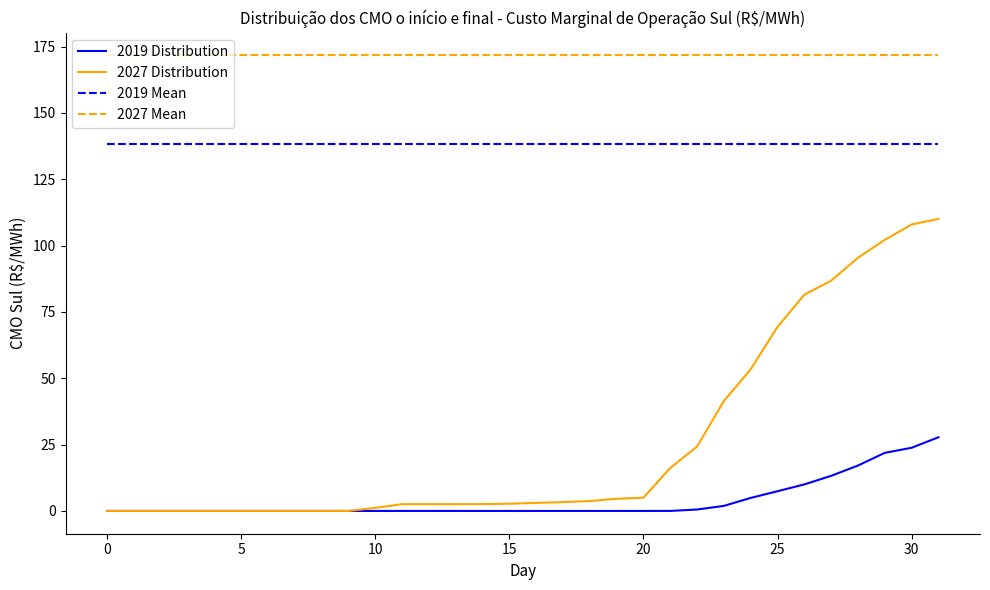

What is the greatest value displayed?

171.7